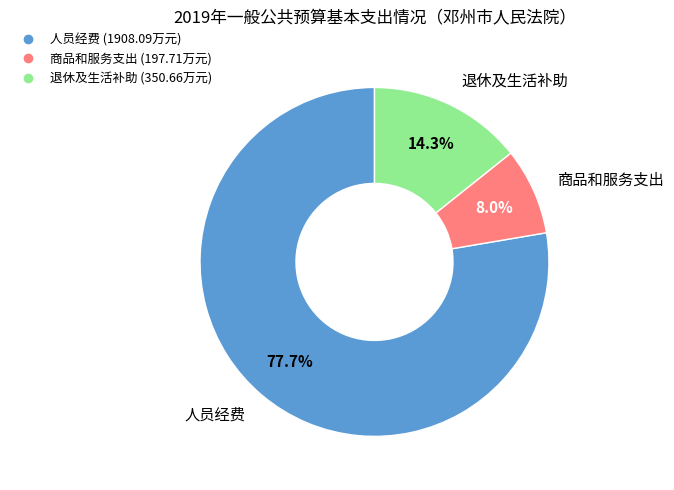

Is there any slice that represents more than half of the pie?

Yes